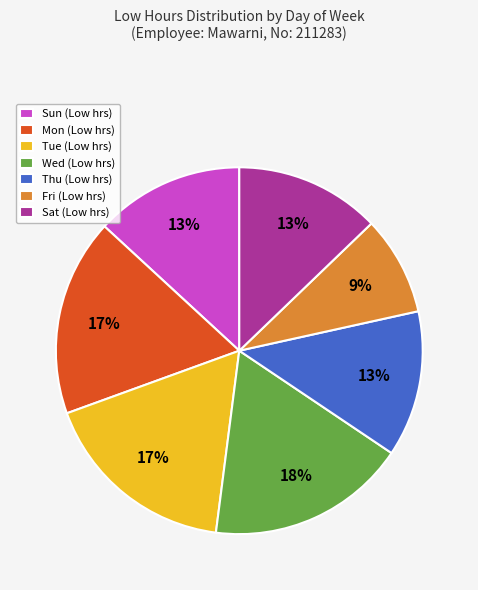

To the nearest percent, what percentage of the pie is Thu (Low hrs)?

13%